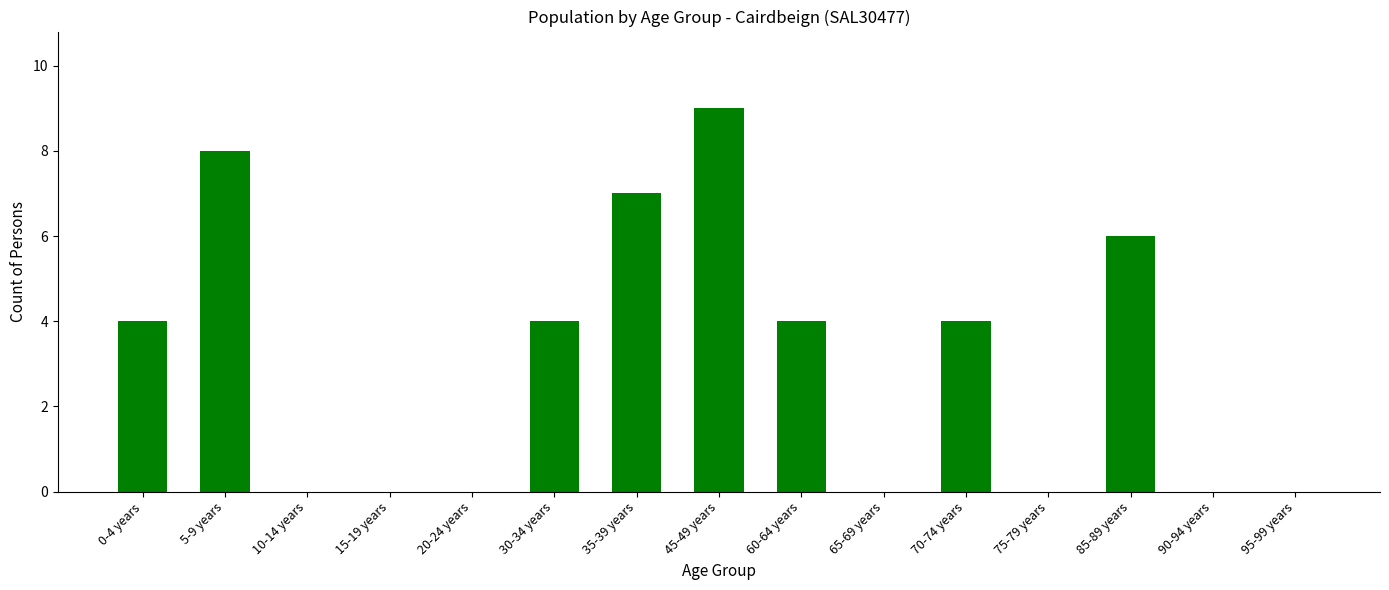

True or false: the data shows 9 at 35-39 years.

False